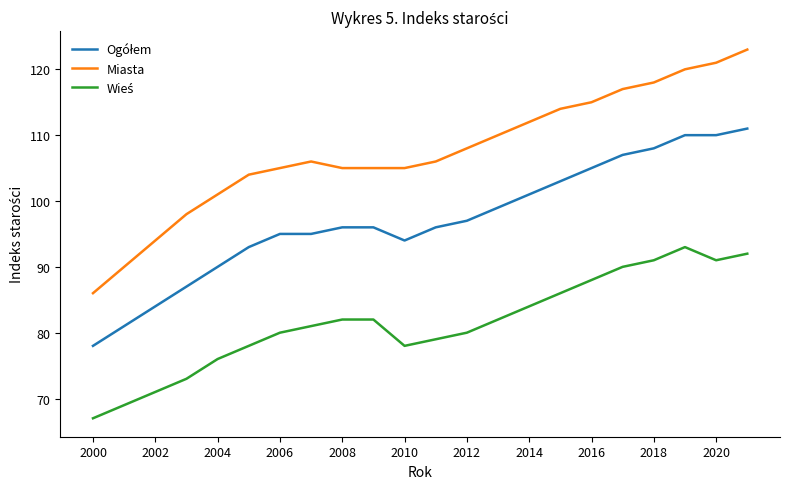

Which series has the largest total across all categories?

Miasta